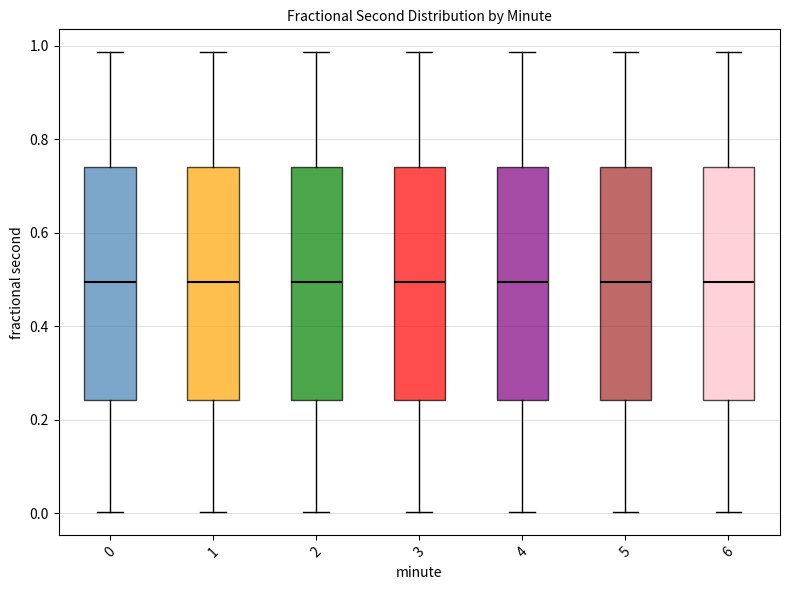

Reading left to right, transcribe this box plot: for each box, give where its median line is, the range the box spans, and where its two whiskers end, as read against the y-axis. The values are not printed on the chart, so give them approximately, as read against the axis.

0: median 0.50, box 0.24 to 0.74, whiskers 0.00 to 0.98
1: median 0.50, box 0.24 to 0.74, whiskers 0.00 to 0.98
2: median 0.50, box 0.24 to 0.74, whiskers 0.00 to 0.98
3: median 0.50, box 0.24 to 0.74, whiskers 0.00 to 0.98
4: median 0.50, box 0.24 to 0.74, whiskers 0.00 to 0.98
5: median 0.50, box 0.24 to 0.74, whiskers 0.00 to 0.98
6: median 0.50, box 0.24 to 0.74, whiskers 0.00 to 0.98